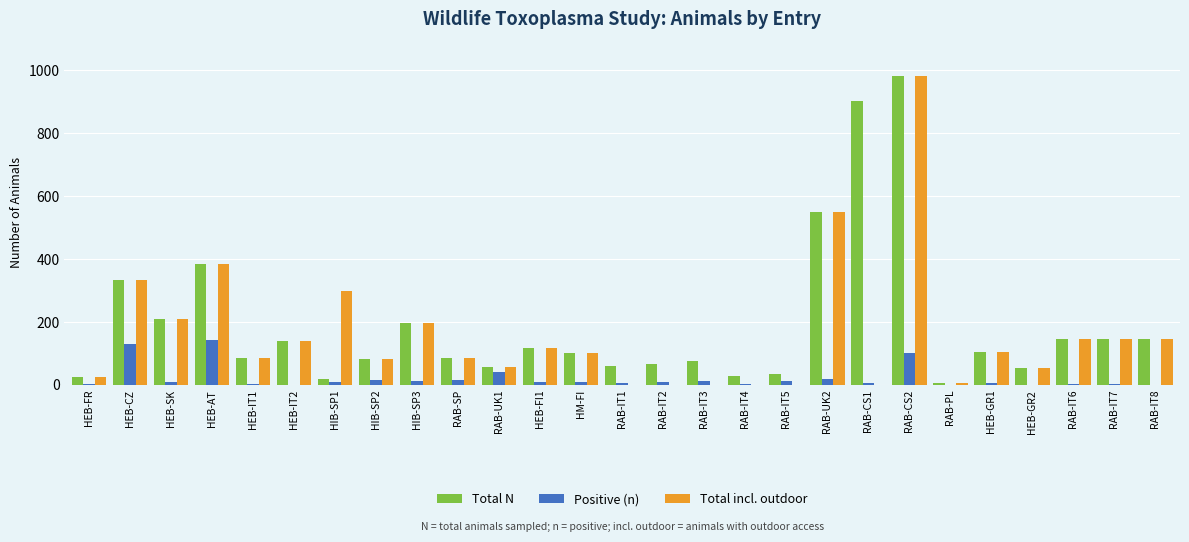

The value of Positive (n) at RAB-IT4 is 3. True or false?

True